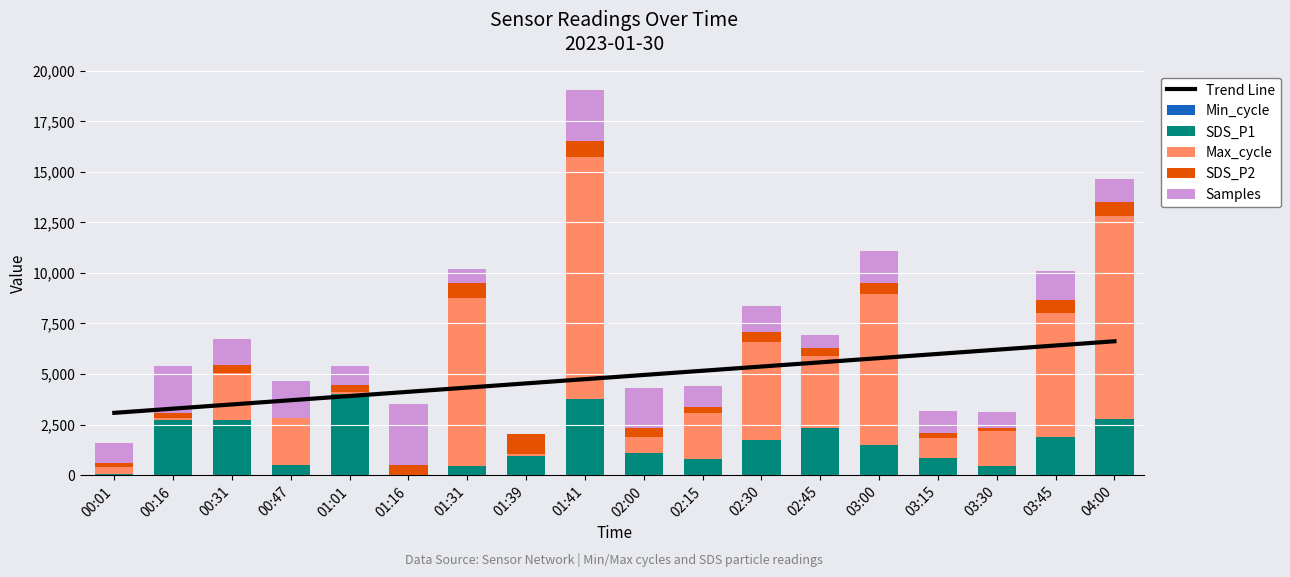

Does the chart contain any negative values?

No